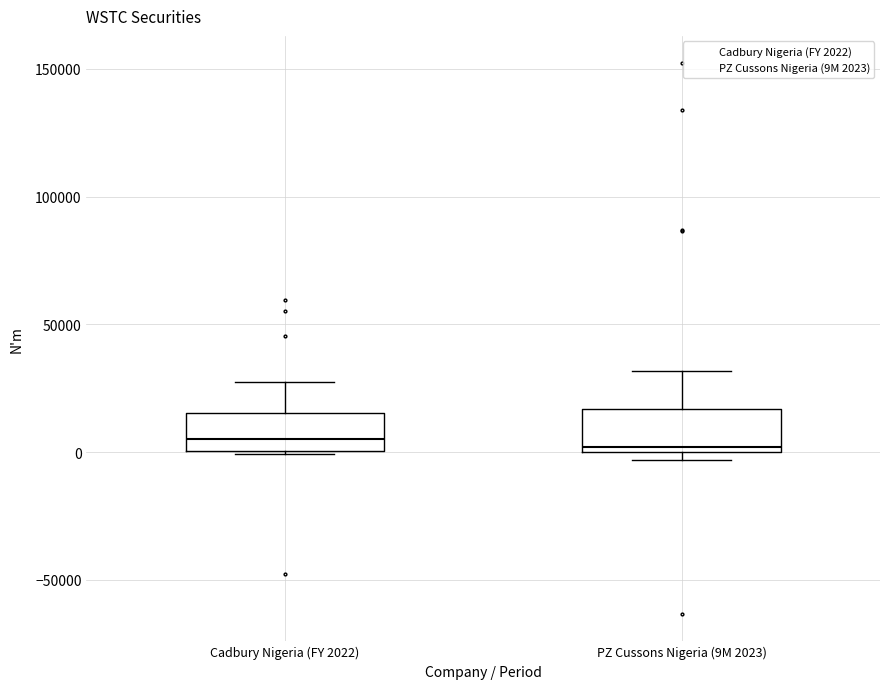

Reading left to right, transcribe this box plot: for each box, give where its median line is, the range the box spans, and where its two whiskers end, as read against the y-axis. The values are not printed on the chart, so give them approximately, as read against the axis.

Cadbury Nigeria (FY 2022): median 5000, box 0 to 15000, whiskers 0 to 25000
PZ Cussons Nigeria (9M 2023): median 0 (just above the box's lower edge), box 0 to 15000, whiskers -5000 to 30000